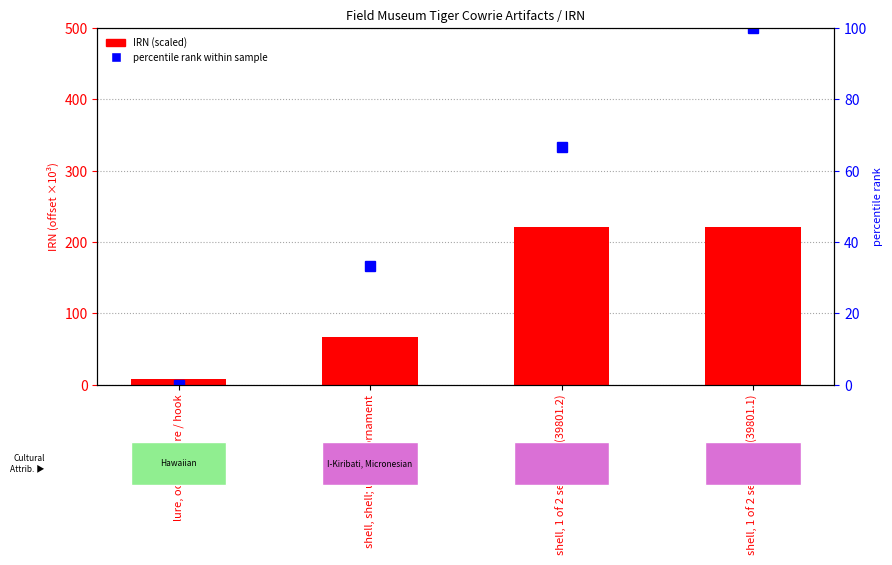

What is the difference between the percentile rank within sample values at shell, shell; used as ornament and lure, octopus lure / hook?

33.3